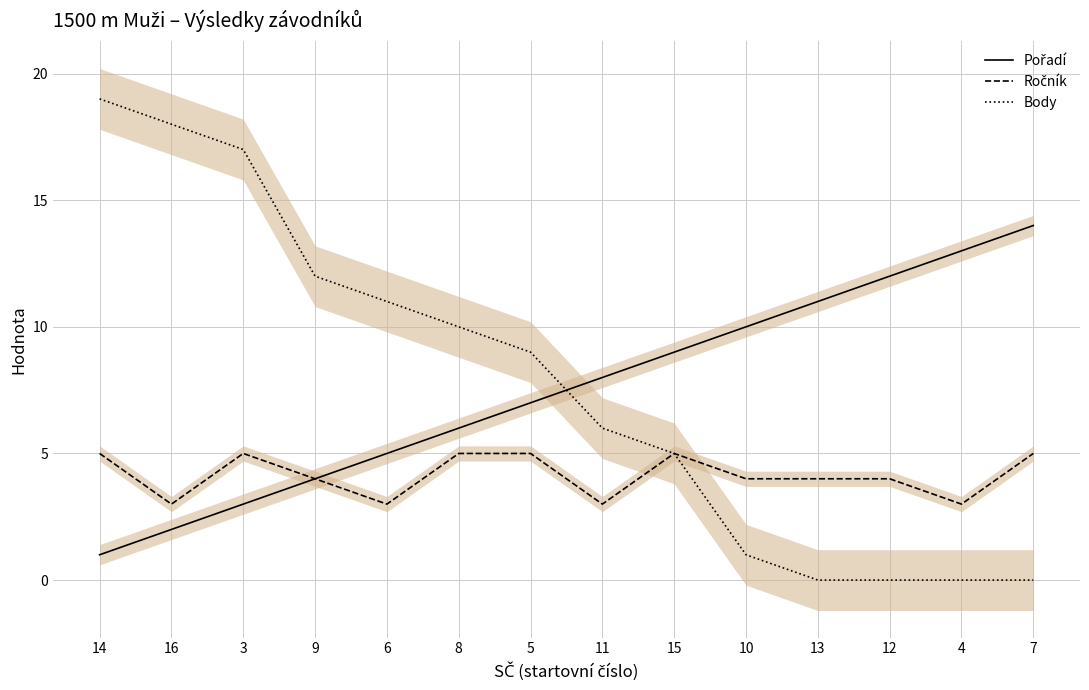

What is the label of the 9th point from the right?

8